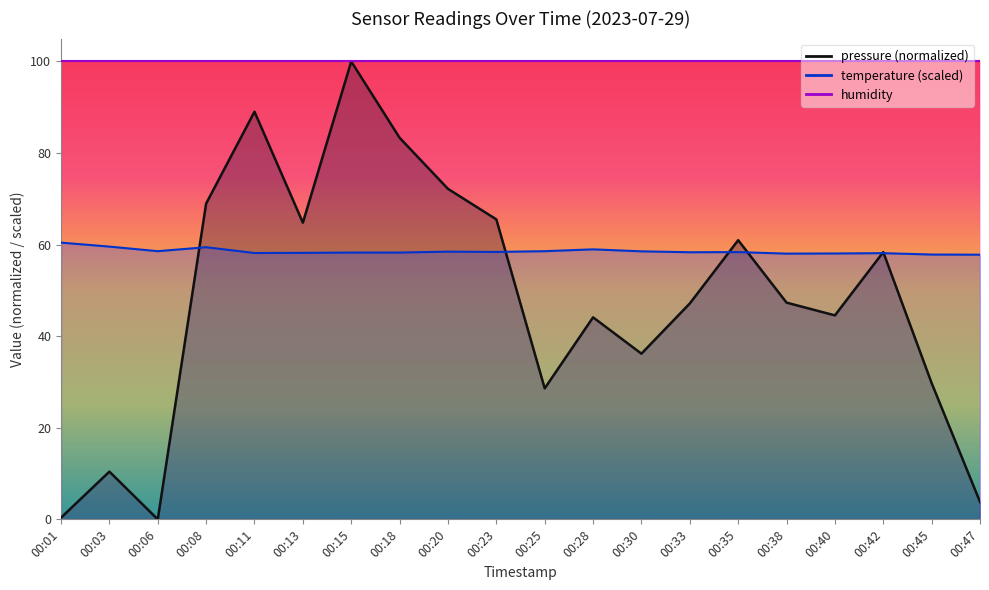

List the labels in order of pressure value, smallest first.

00:06, 00:01, 00:47, 00:03, 00:25, 00:45, 00:30, 00:28, 00:40, 00:33, 00:38, 00:42, 00:35, 00:13, 00:23, 00:08, 00:20, 00:18, 00:11, 00:15